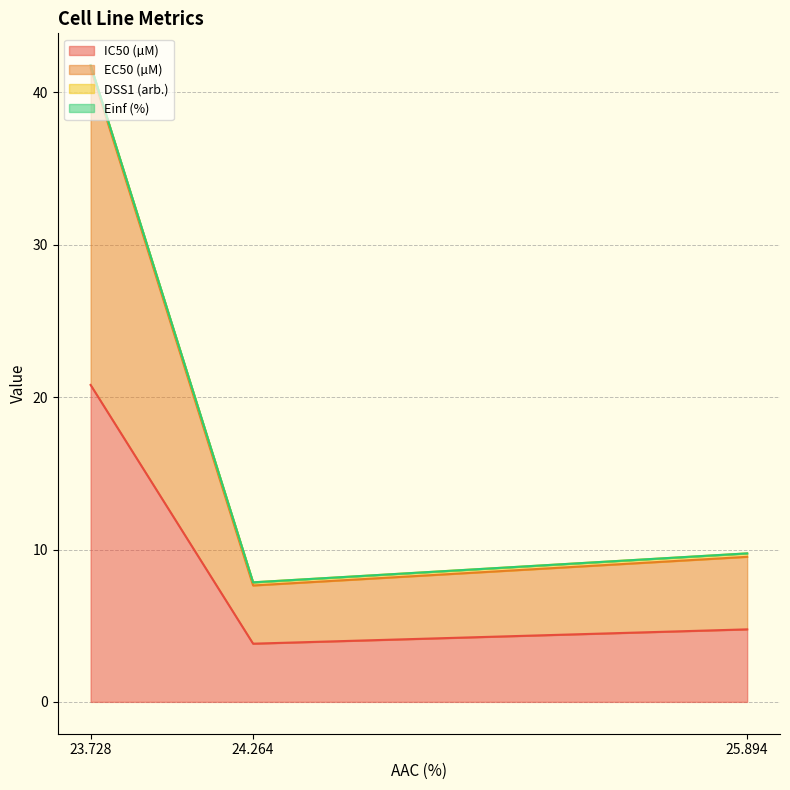

What is the total value across all series at 24.264?

11.5